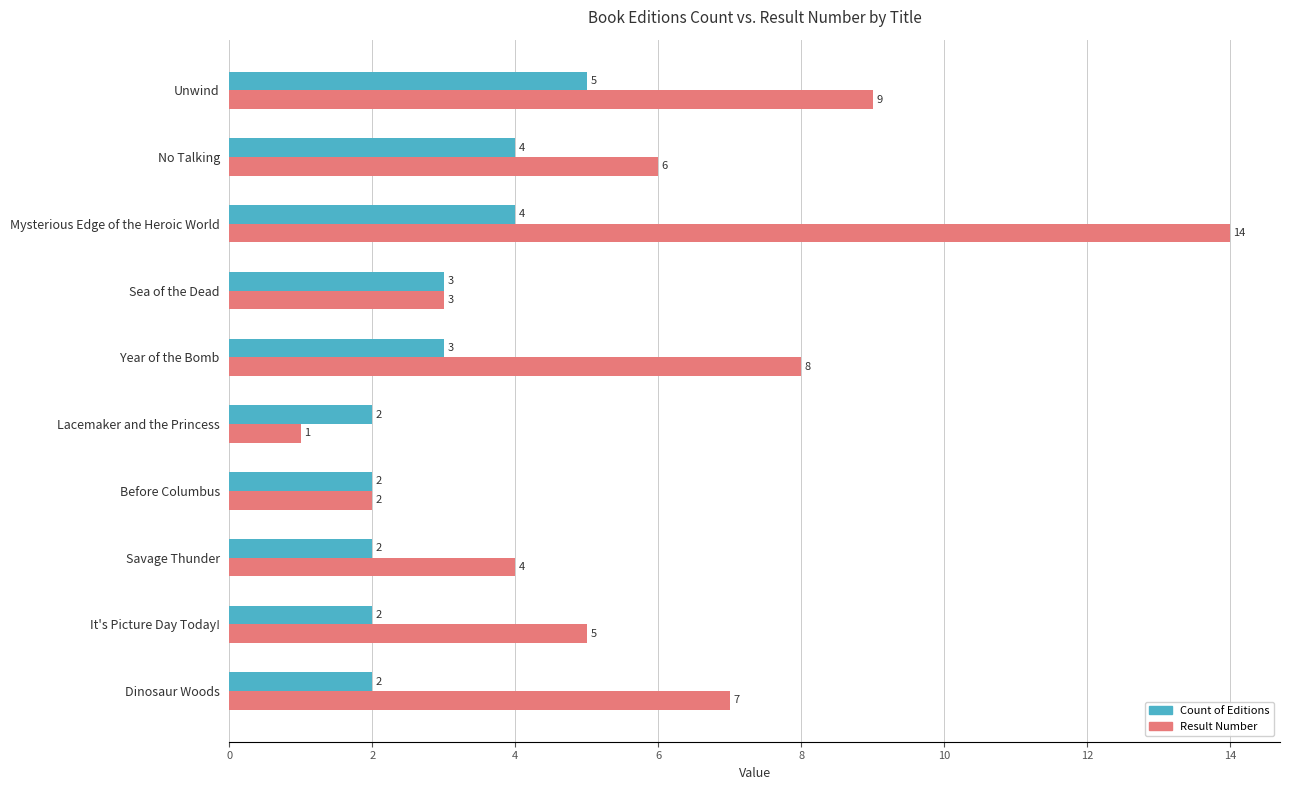

What is the total value across all series at Lacemaker and the Princess?

3